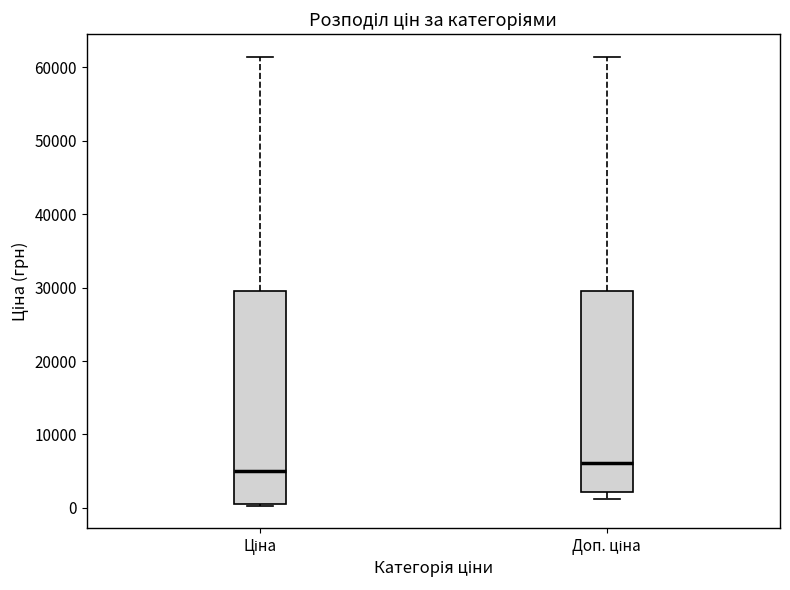

Which box has the highest median line?

Доп. ціна